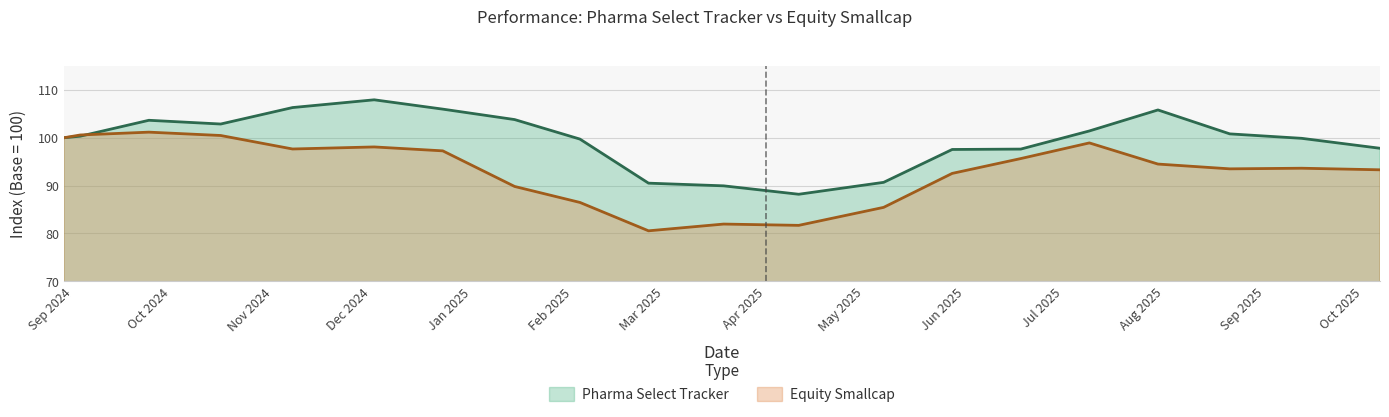

Rank the series by their maximum value, from highest to lowest.

Pharma Select Tracker, Equity Smallcap